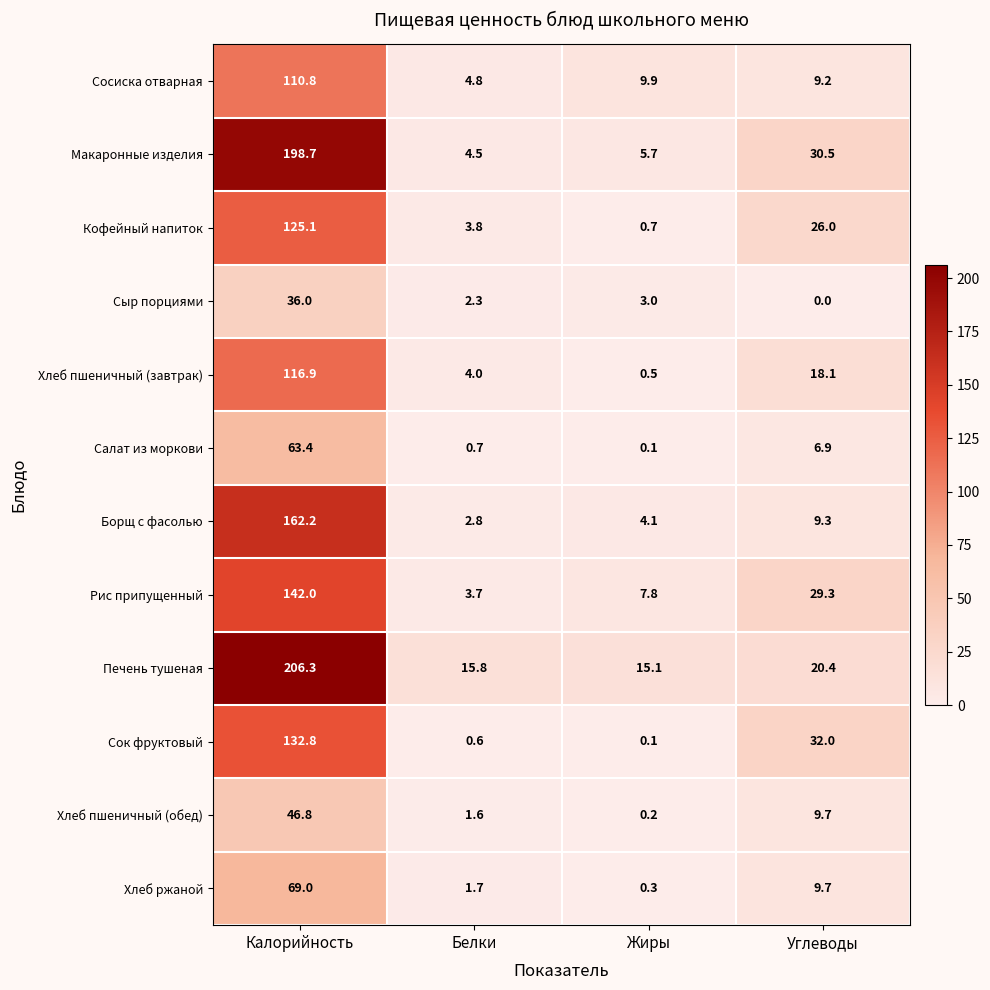

What is the spread (max minus min) of values at Калорийность?

170.3